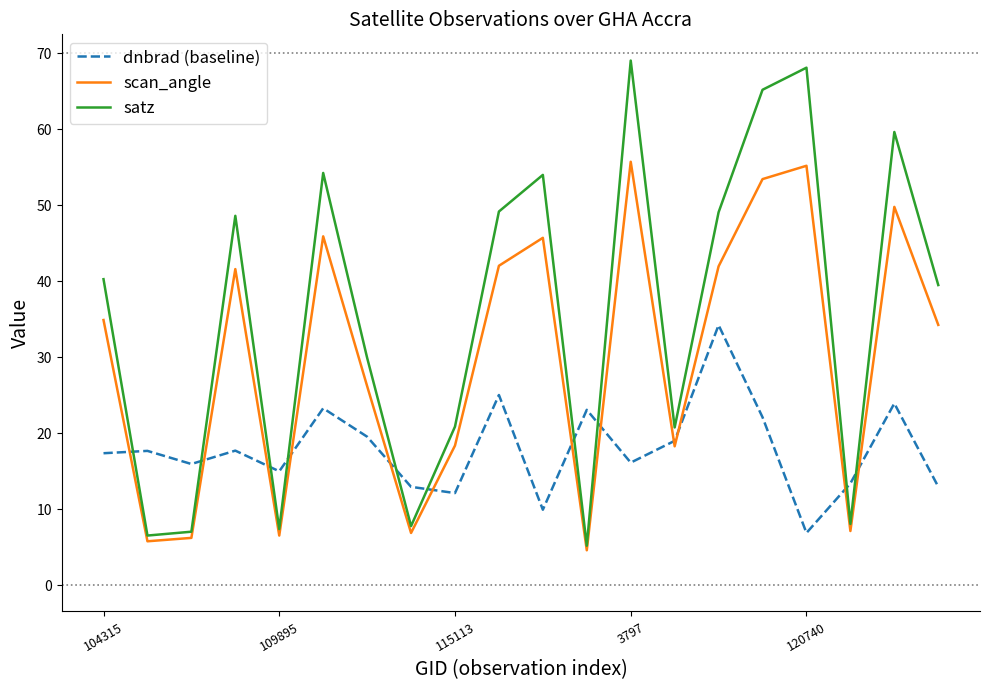

Which series has the widest spread of values?

satz